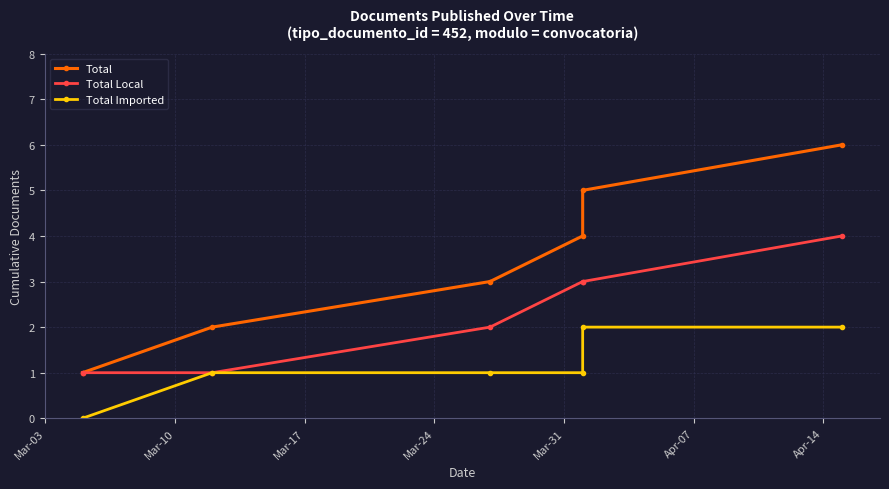

What is the sum of the Total values at Apr-07 and Mar-31?

11